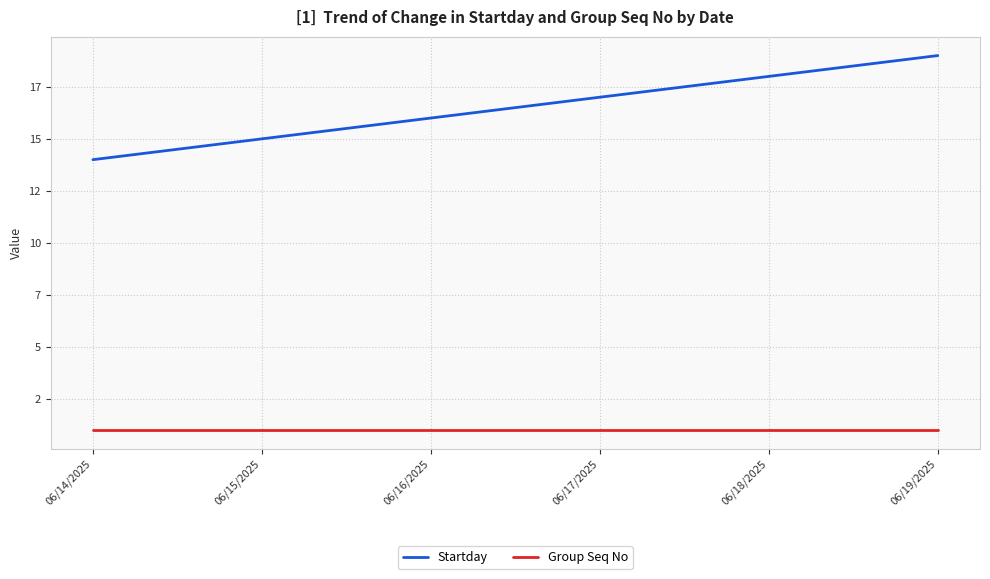

True or false: Group Seq No has more than 0 points higher than both neighbors.

False